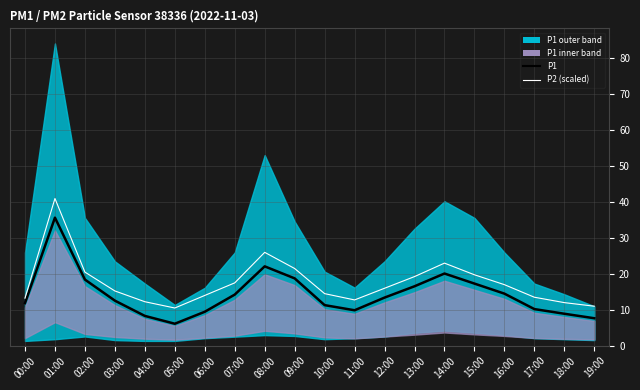

What is the value of the P1 point at the 11th from the left?

11.3